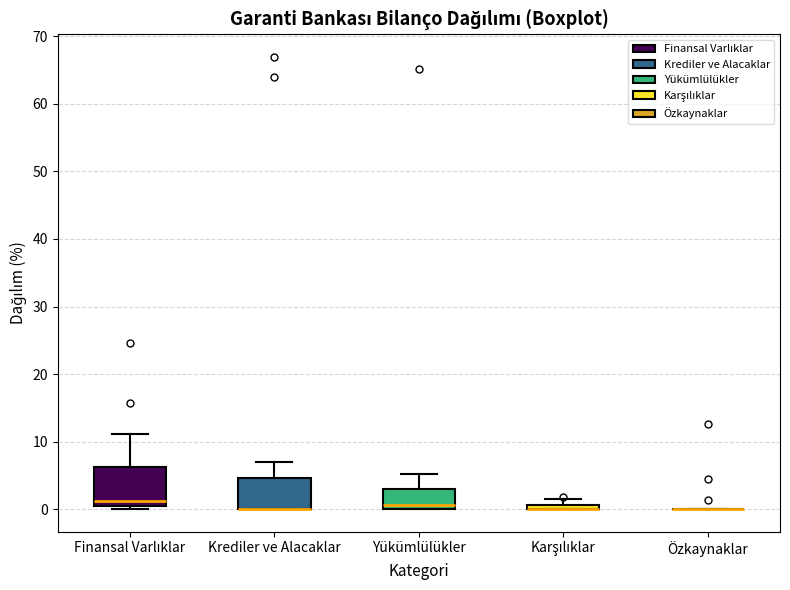

Where does the upper whisker of the box for Yükümlülükler end on the y-axis? The values are not printed on the chart, so give them approximately, as read against the axis.

5